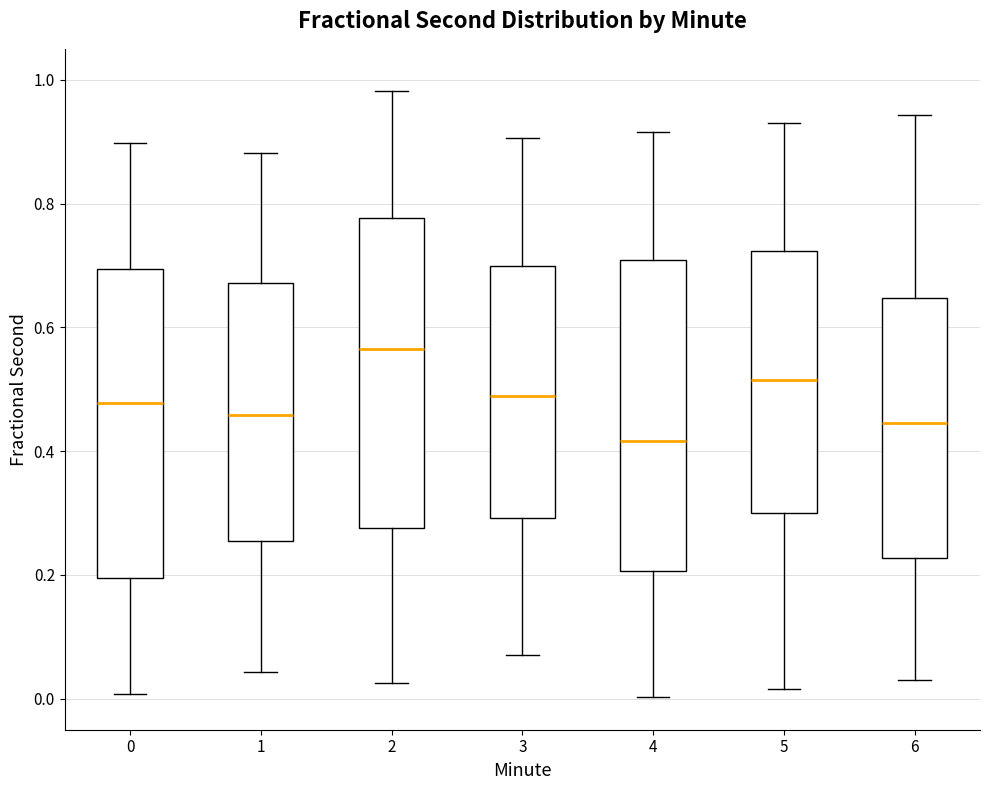

Which box has the lowest median line?

4